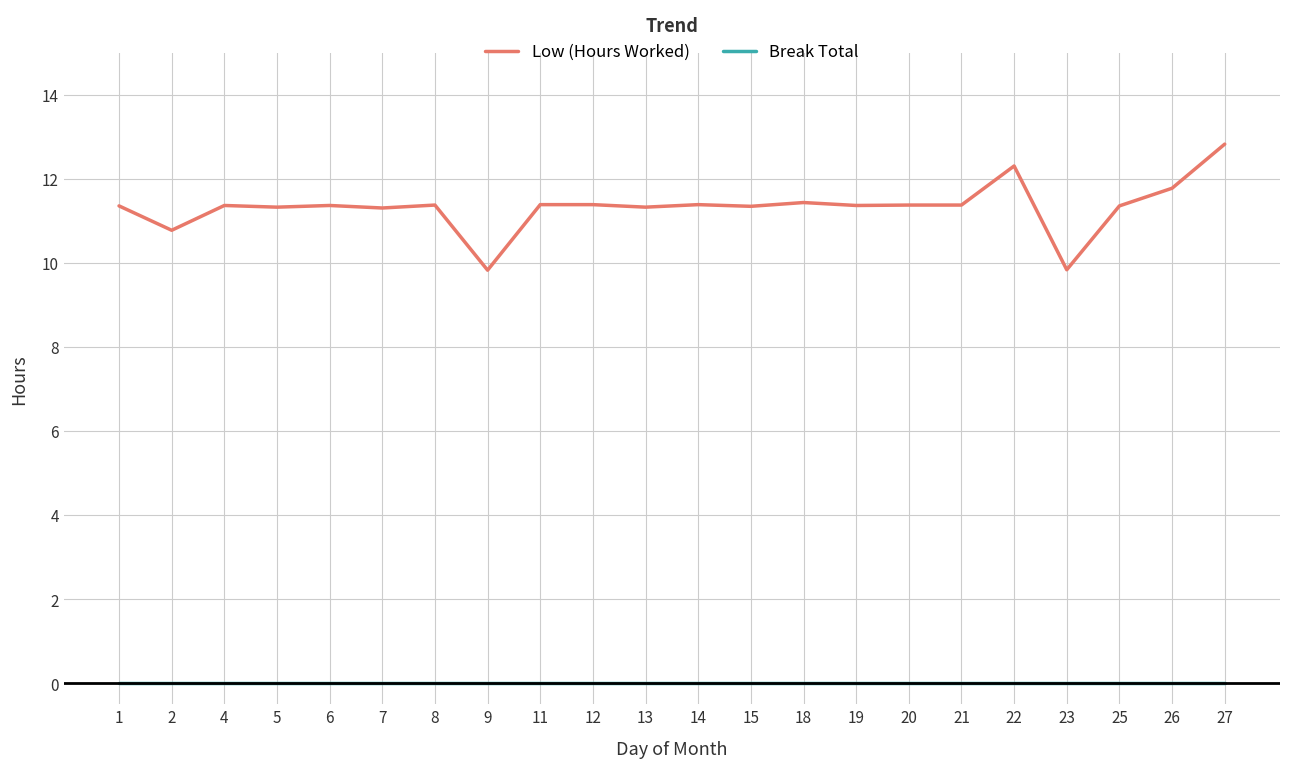

True or false: Break Total and Low (Hours Worked) intersect in this chart.

False